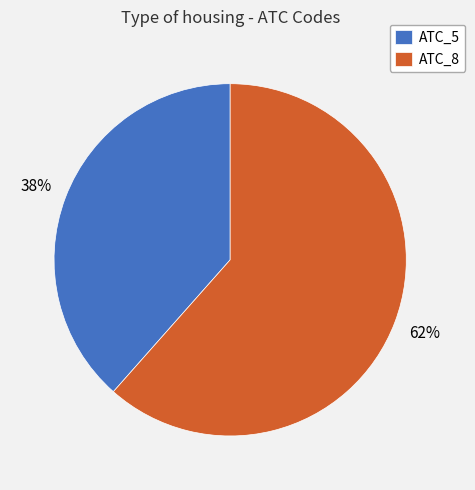

To the nearest percent, what is the average slice percentage?

50%